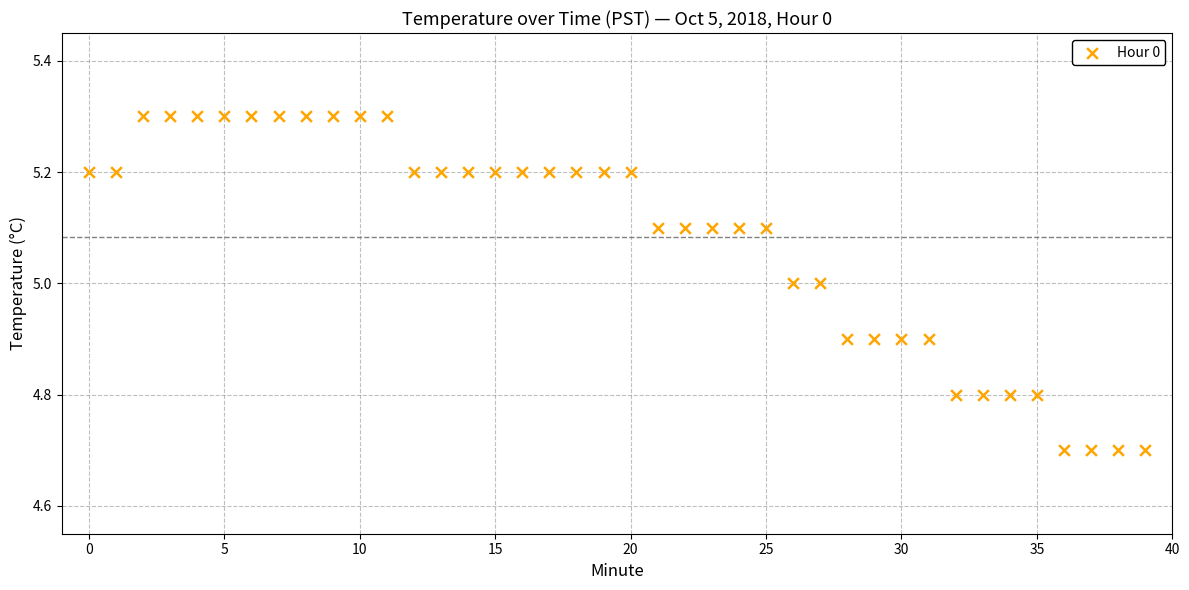

What is the range of Y values (max minus min)?

0.6